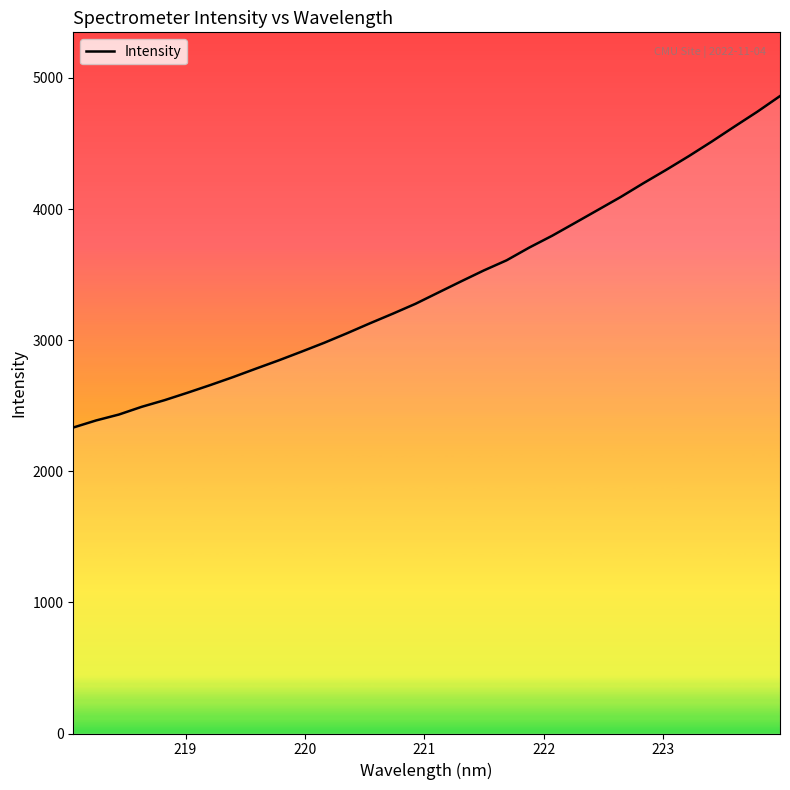

Reading left to right, list all the values displayed in this chart.

2333.8	2387.7	2432.8	2491.8	2542.3	2598.7	2657.2	2718.2	2782.4	2845.7	2912.1	2980.1	3052.8	3128.4	3201.5	3277.3	3362.9	3448.2	3531.9	3609.2	3707.0	3796.7	3894.4	3992.8	4091.5	4196.9	4298.8	4404.1	4514.5	4629.1	4741.9	4861.8